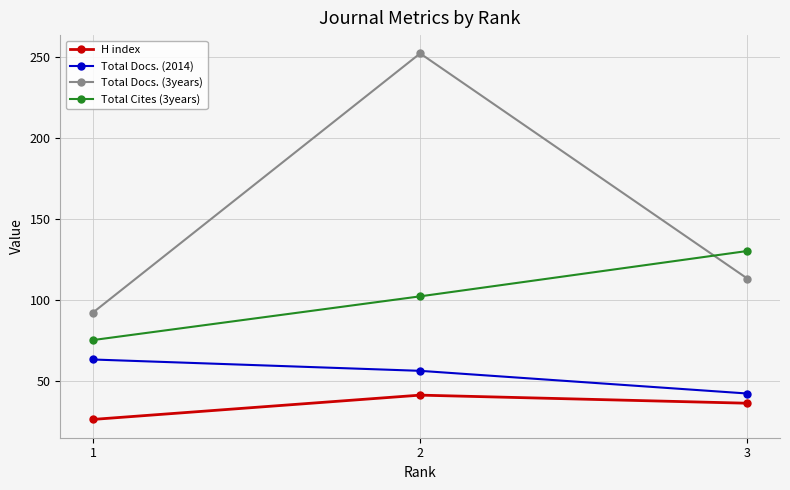

What is the value of the Total Cites (3years) point at the 2nd from the left?

102